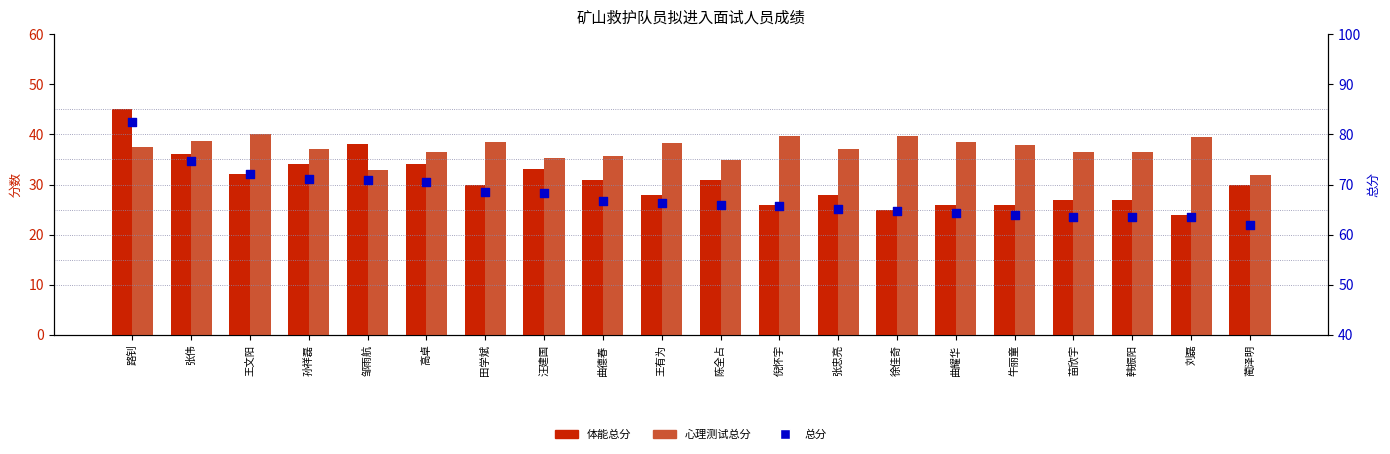

Which series reaches the maximum Y coordinate?

总分